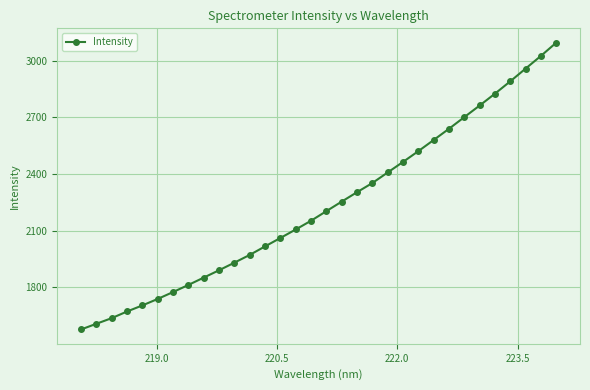

What is the difference between the maximum and minimum values?

1519.9